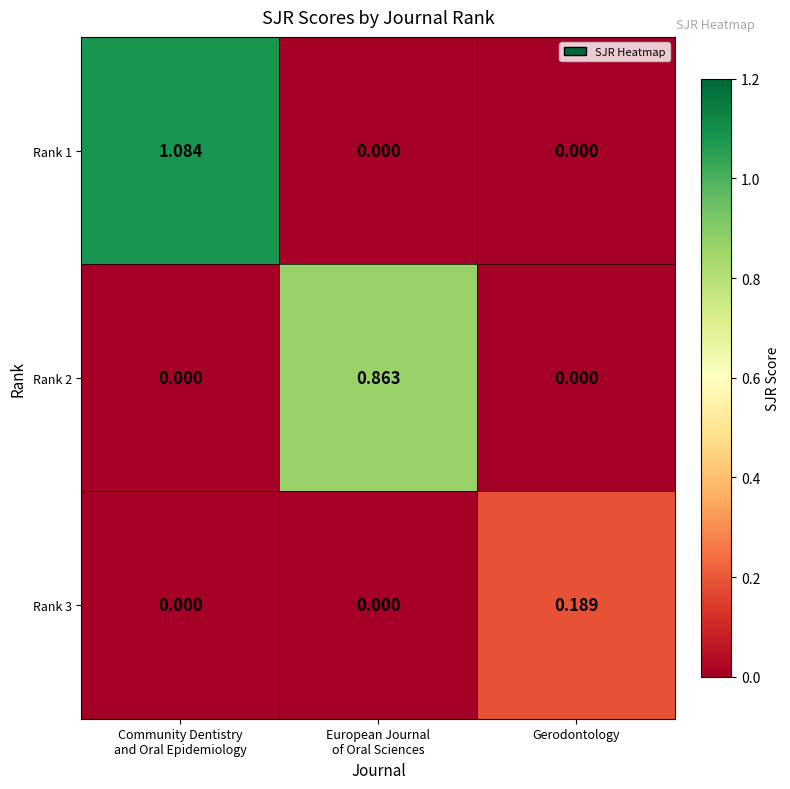

At which label does Rank 3 reach its peak?

Gerodontology